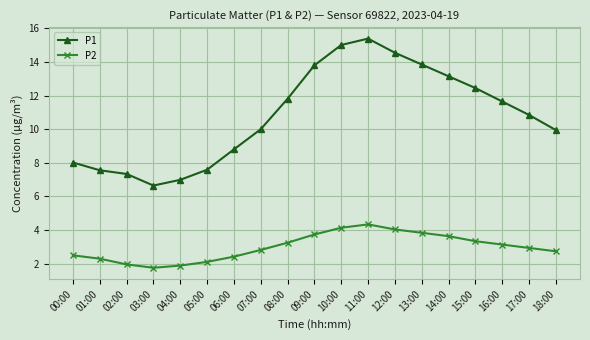

At which category is the sum across all series the highest?

11:00